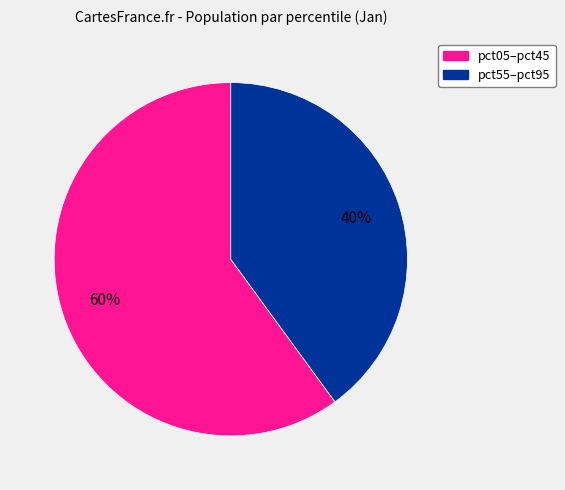

To the nearest percent, what is the difference between the largest and smallest slice percentages?

20%